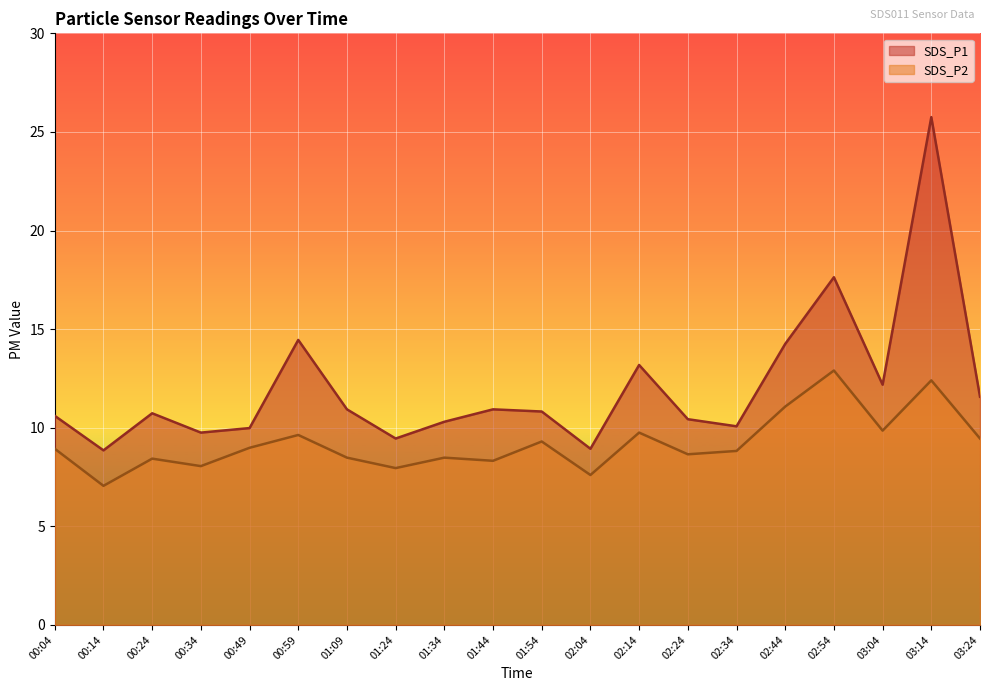

How many lines are shown in the chart?

2